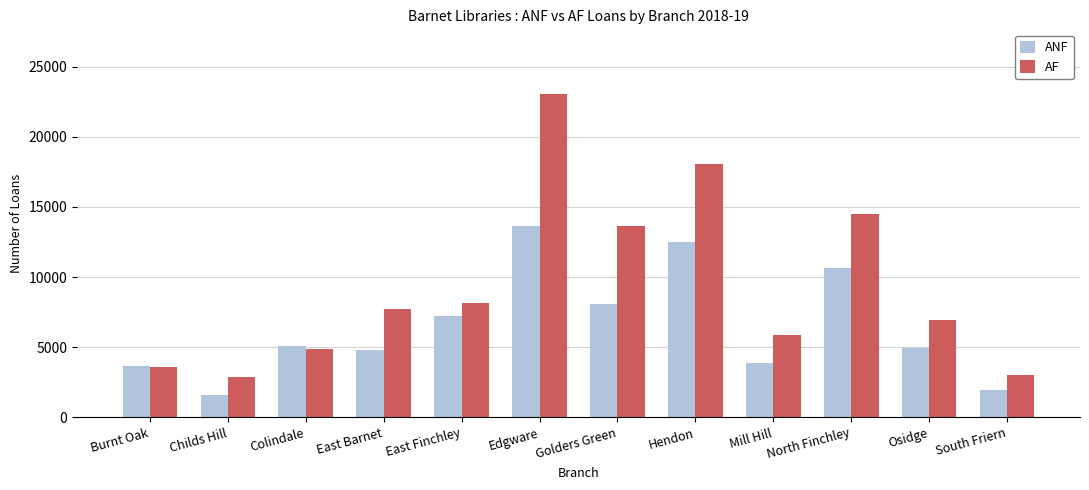

At Hendon, list the series in order from smallest to largest.

ANF, AF